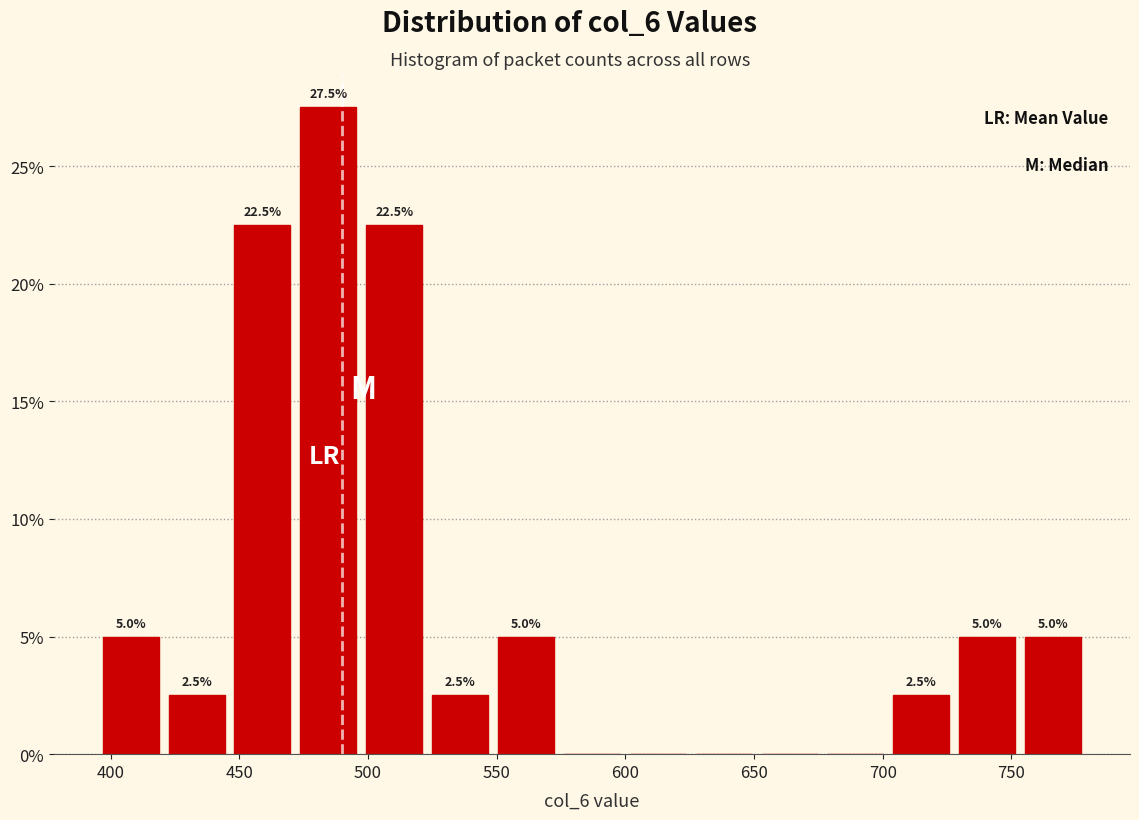

Over which range of the x-axis is the bar tallest?

470 to 495